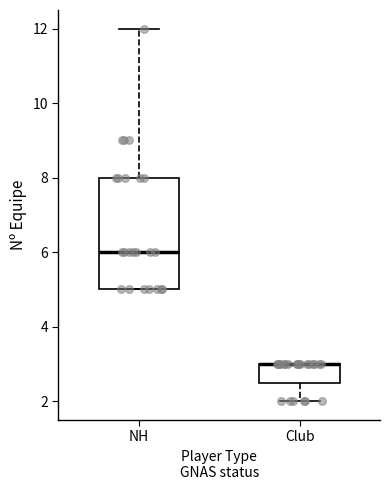

Reading left to right, transcribe this box plot: for each box, give where its median line is, the range the box spans, and where its two whiskers end, as read against the y-axis. The values are not printed on the chart, so give them approximately, as read against the axis.

NH: median 6.0, box 5.0 to 8.0, whiskers 5.0 to 12.0
Club: median 3.0 (drawn on the box's upper edge), box 2.6 to 3.0, whiskers 2.0 to 3.0